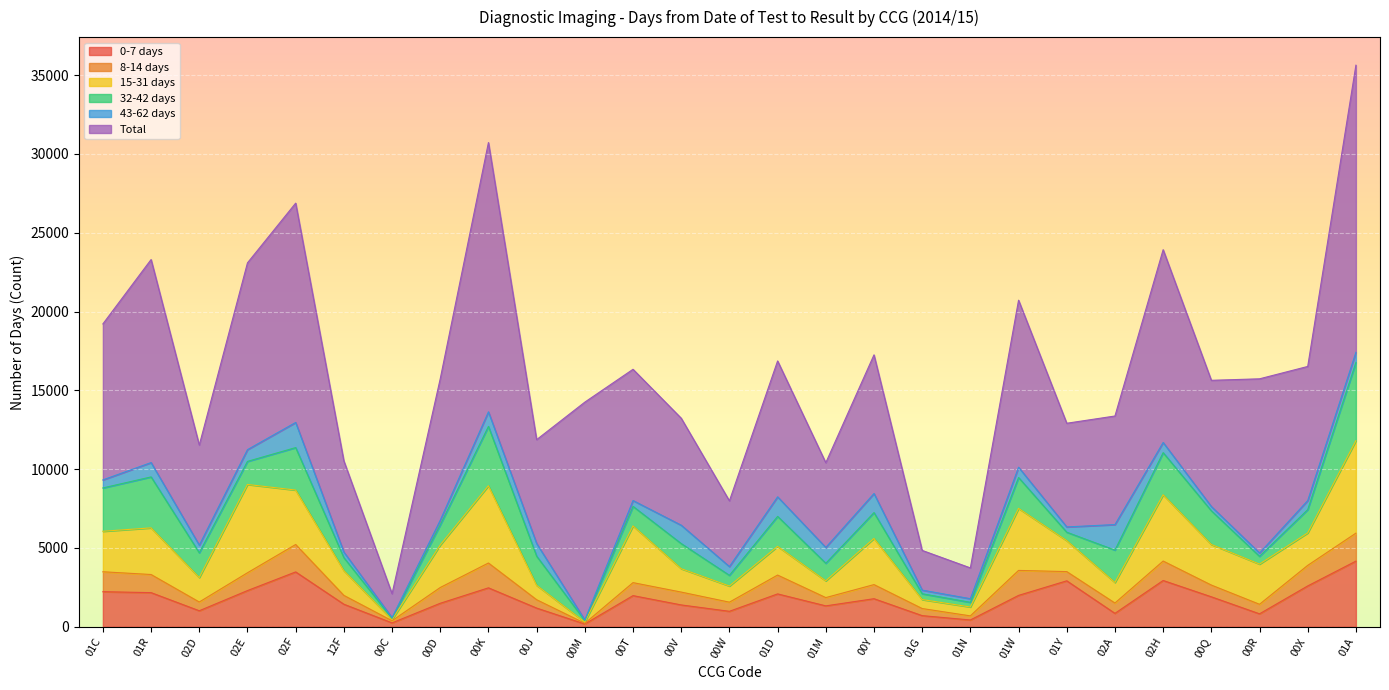

What is the sum of all 8-14 days values?

23720